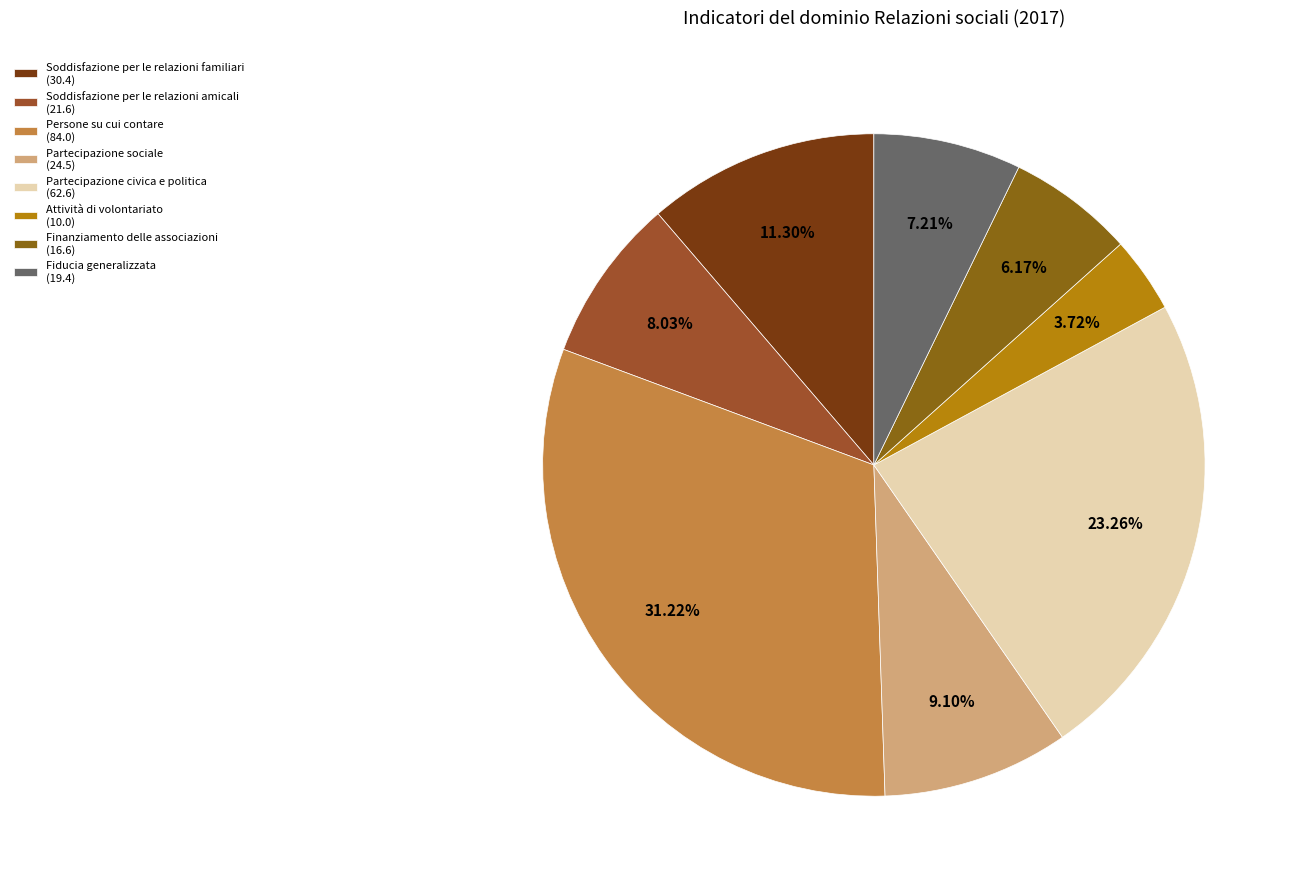

To the nearest percent, what is the difference between the largest and smallest slice percentages?

27%